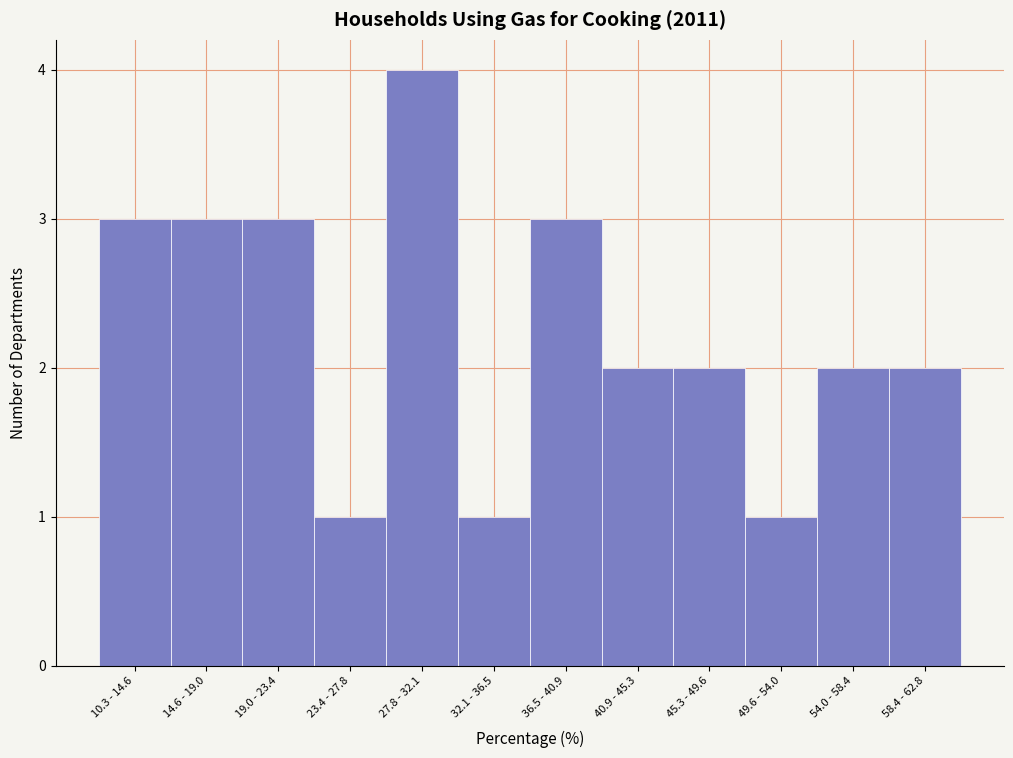

Reading right to left, extract all data points from this chart.

2	2	1	2	2	3	1	4	1	3	3	3